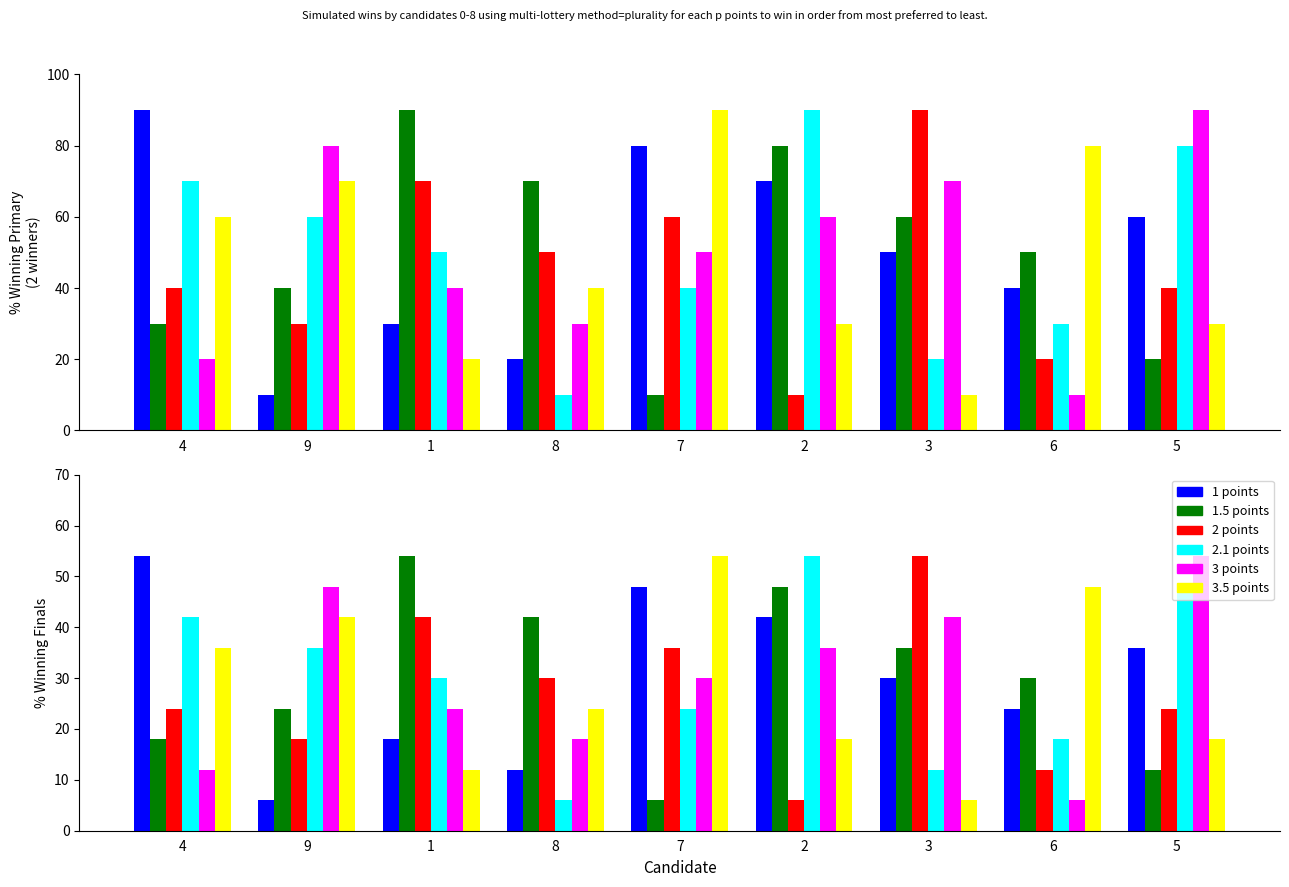

What is the label of the 3rd bar from the left?

1